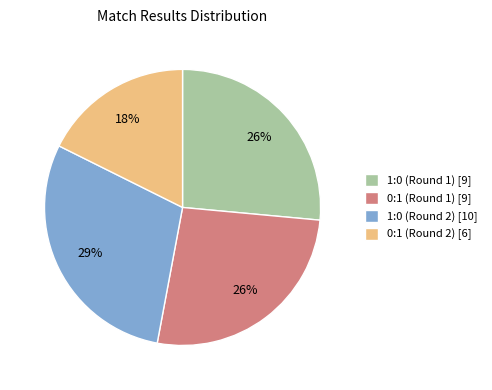

To the nearest percent, what is the average slice percentage?

25%